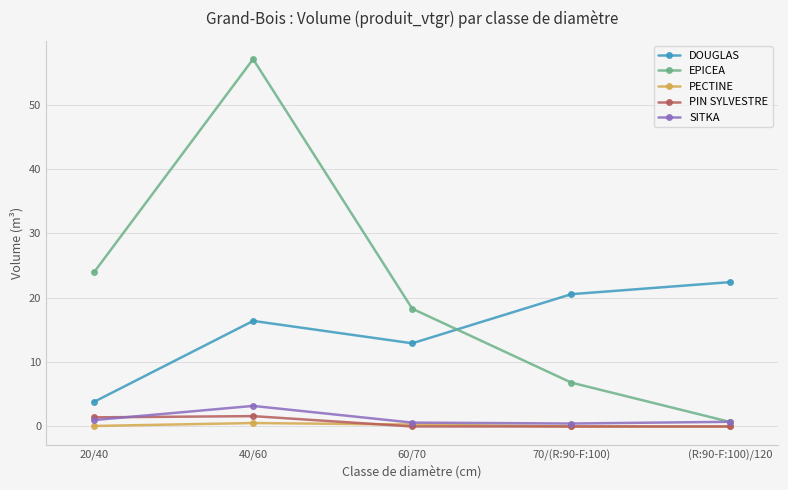

After their last crossing, which series has the higher values: DOUGLAS or EPICEA?

DOUGLAS